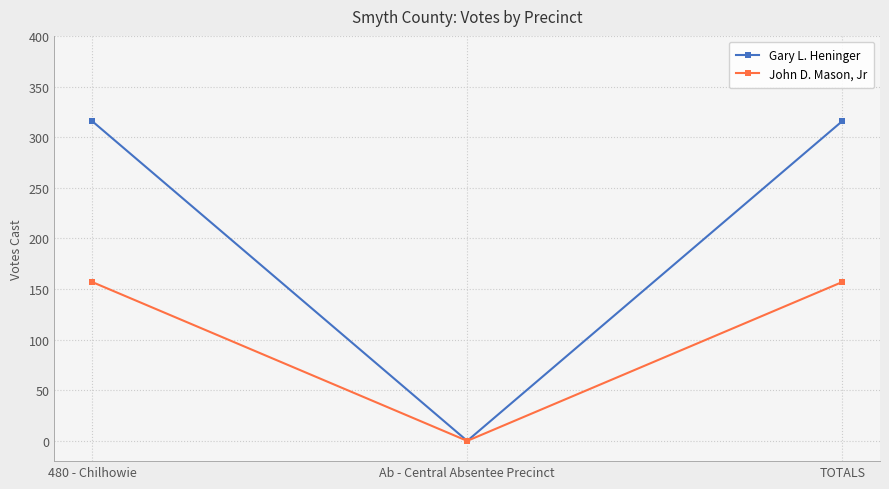

How many John D. Mason, Jr values are between 0 and 157?

3